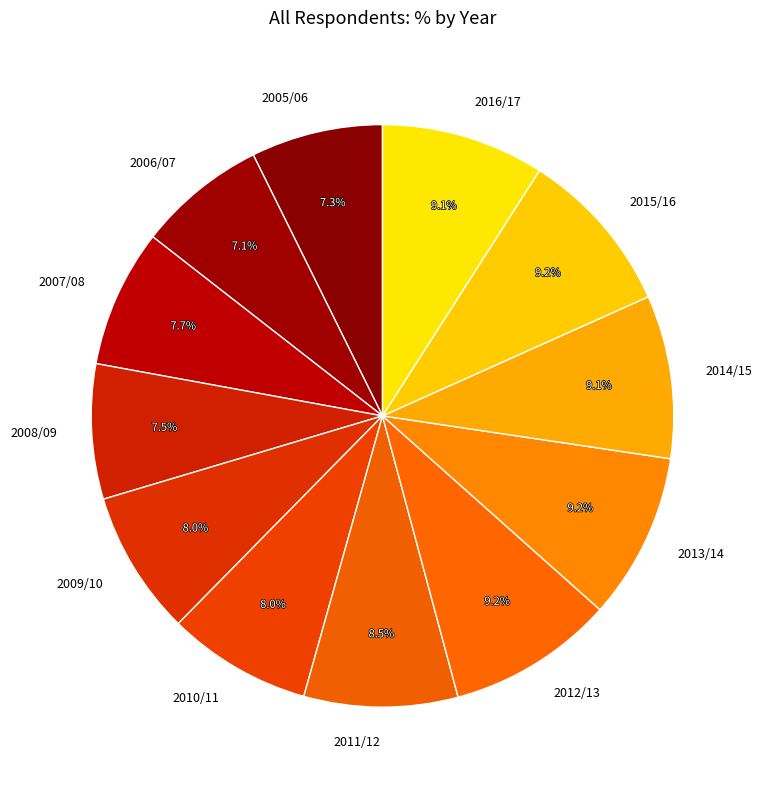

To the nearest percent, what percentage of the pie is 2012/13?

9%